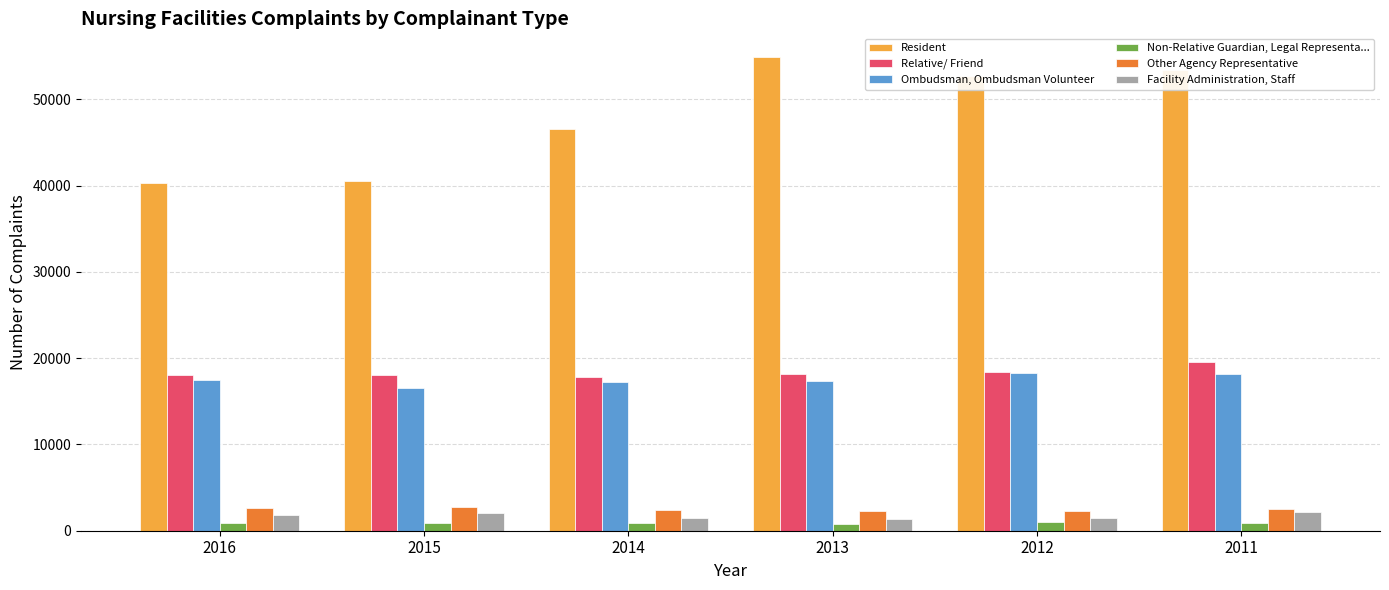

Is the value of Other Agency Representative at 2011 greater than the value of Ombudsman, Ombudsman Volunteer at 2012?

No